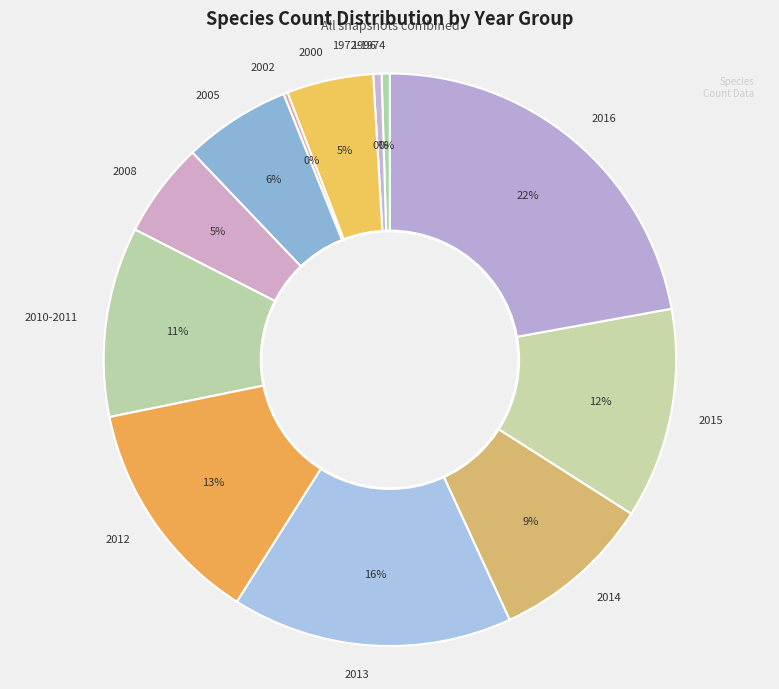

To the nearest percent, what portion does 2012 represent?

13%